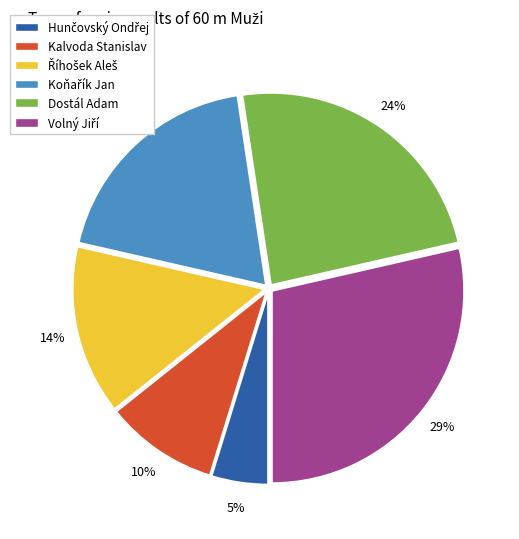

Does Dostál Adam represent more than half of the total?

No